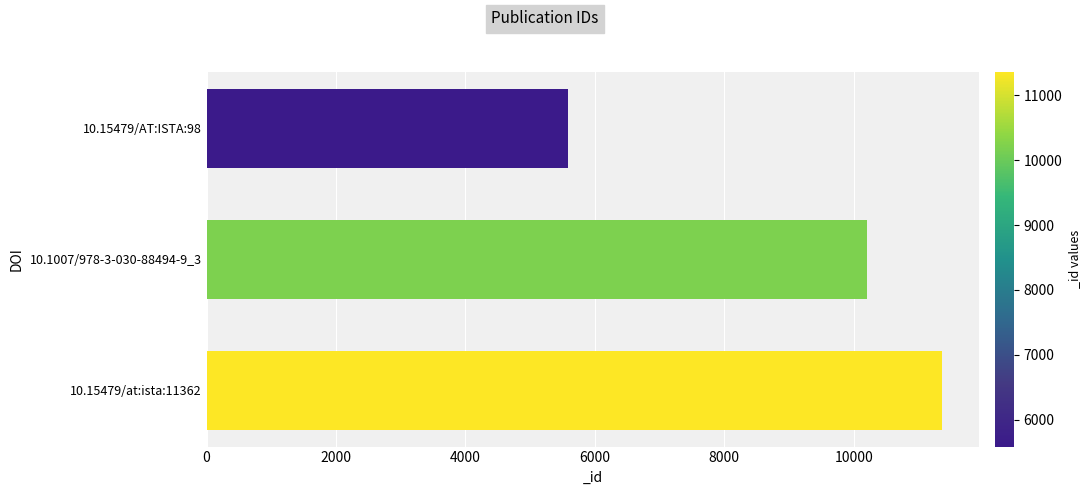

Reading top to bottom, what are all the values shown in this chart?

5584	10206	11362